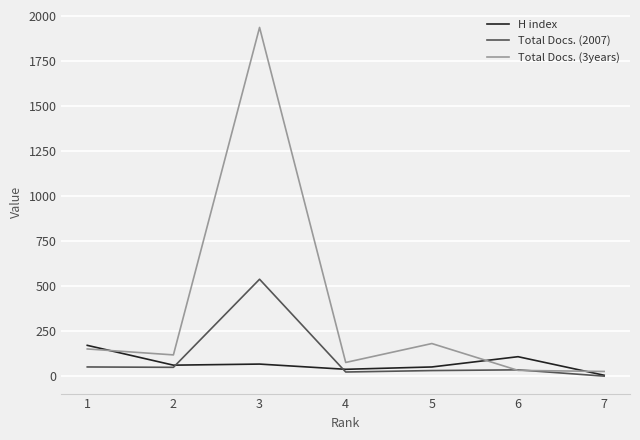

Count the number of categories in the chart.

7